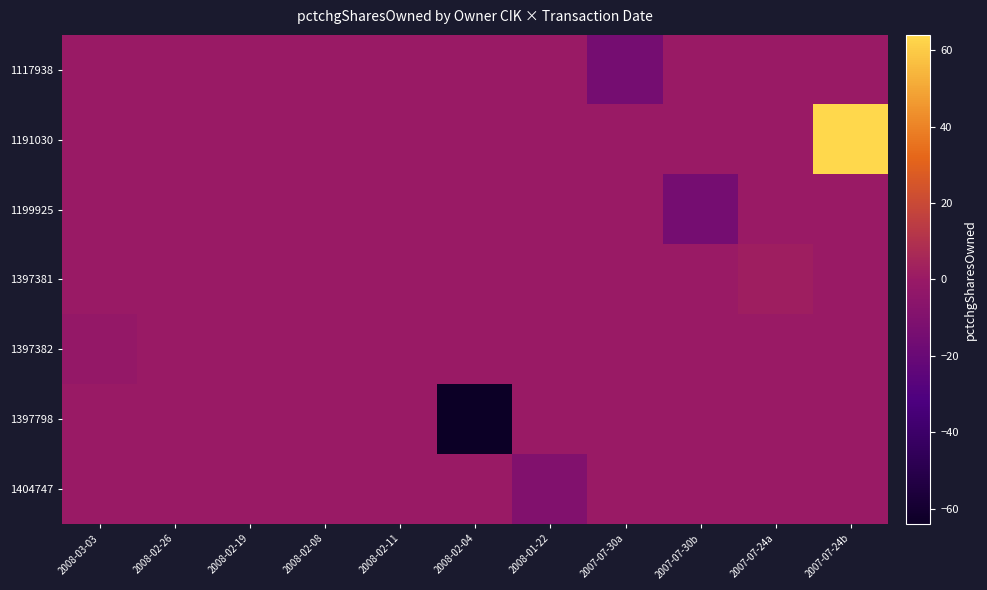

Reading left to right, list all the values displayed in this chart.

1117938: 2008-03-03=0	2008-02-26=0	2008-02-19=0	2008-02-08=0	2008-02-11=0	2008-02-04=0	2008-01-22=0	2007-07-30a=-15	2007-07-30b=0	2007-07-24a=0	2007-07-24b=0
1191030: 2008-03-03=0	2008-02-26=0	2008-02-19=0	2008-02-08=0	2008-02-11=0	2008-02-04=0	2008-01-22=0	2007-07-30a=0	2007-07-30b=0	2007-07-24a=0	2007-07-24b=64
1199925: 2008-03-03=0	2008-02-26=0	2008-02-19=0	2008-02-08=0	2008-02-11=0	2008-02-04=0	2008-01-22=0	2007-07-30a=0	2007-07-30b=-15	2007-07-24a=0	2007-07-24b=0
1397381: 2008-03-03=0	2008-02-26=0	2008-02-19=0	2008-02-08=0	2008-02-11=0	2008-02-04=0	2008-01-22=0	2007-07-30a=0	2007-07-30b=0	2007-07-24a=2	2007-07-24b=0
1397382: 2008-03-03=-2	2008-02-26=0	2008-02-19=0	2008-02-08=0	2008-02-11=0	2008-02-04=0	2008-01-22=0	2007-07-30a=0	2007-07-30b=0	2007-07-24a=0	2007-07-24b=0
1397798: 2008-03-03=0	2008-02-26=0	2008-02-19=0	2008-02-08=0	2008-02-11=0	2008-02-04=-64	2008-01-22=0	2007-07-30a=0	2007-07-30b=0	2007-07-24a=0	2007-07-24b=0
1404747: 2008-03-03=0	2008-02-26=0	2008-02-19=0	2008-02-08=0	2008-02-11=0	2008-02-04=0	2008-01-22=-10	2007-07-30a=0	2007-07-30b=0	2007-07-24a=0	2007-07-24b=0